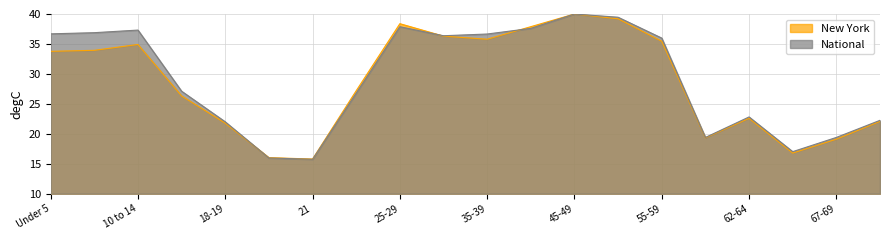

Reading left to right, list all the values displayed in this chart.

New York: 33.8	33.9	34.9	26.3	21.8	16.0	15.8	27.2	38.4	36.3	35.8	37.9	40.0	39.2	35.4	19.3	22.6	16.8	19.1	22.1
National: 36.7	36.9	37.3	27.1	22.0	16.0	15.8	26.8	37.9	36.4	36.7	37.6	40.0	39.5	36.0	19.4	22.8	17.0	19.4	22.3